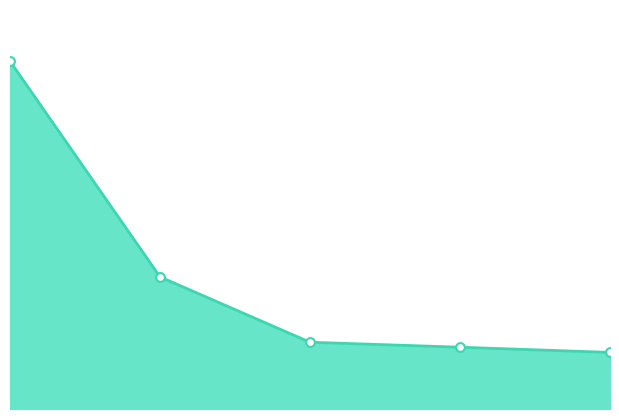

How many lines are shown in the chart?

1